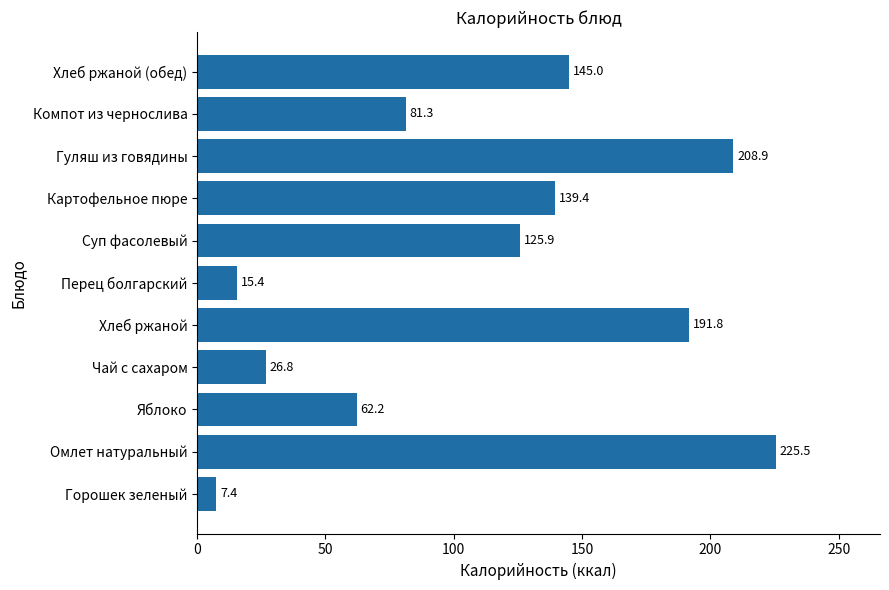

Where is the data nearest to the value 116?

Суп фасолевый